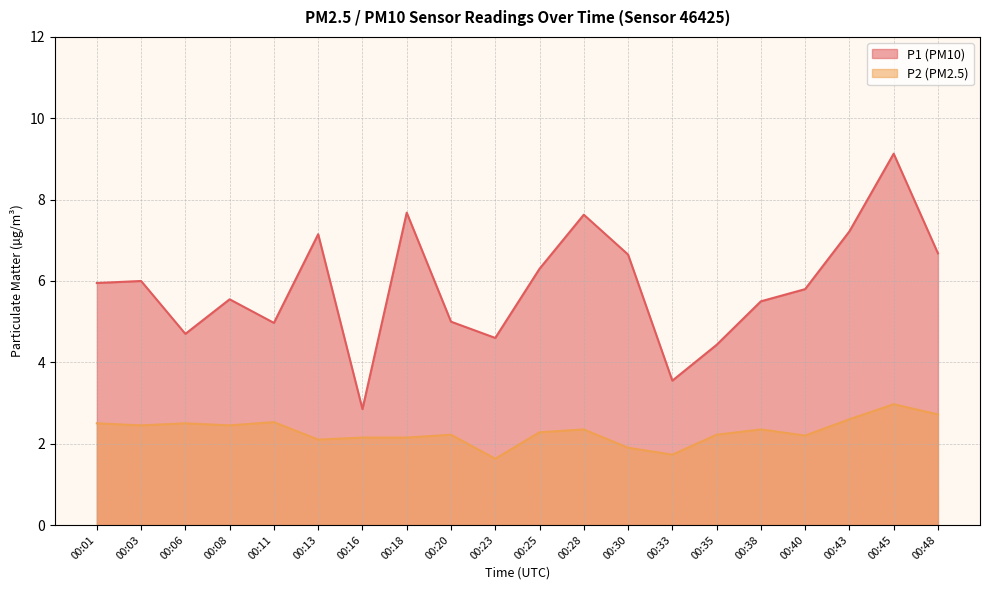

How many data points in P1 are above 5?

13